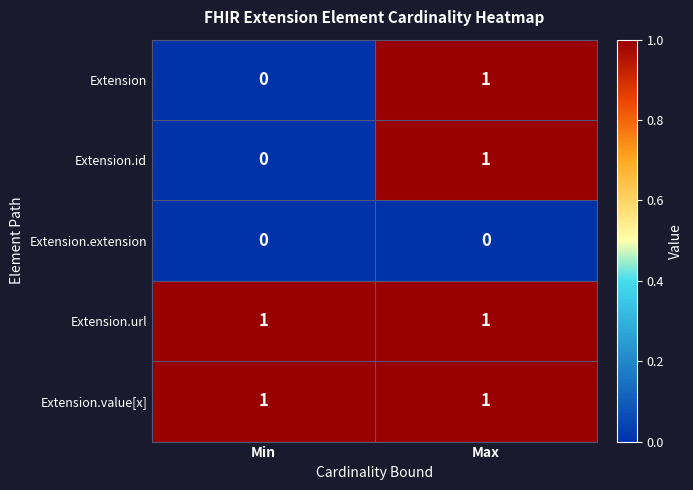

At which category is the sum across all series the highest?

Max